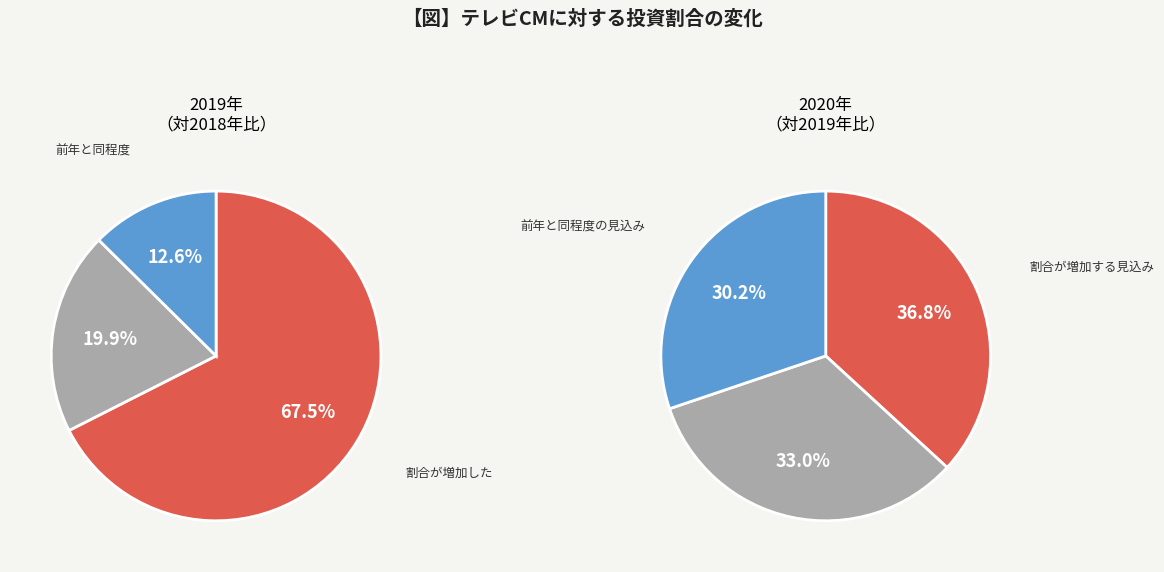

Between 1 and 2, which is larger?

1